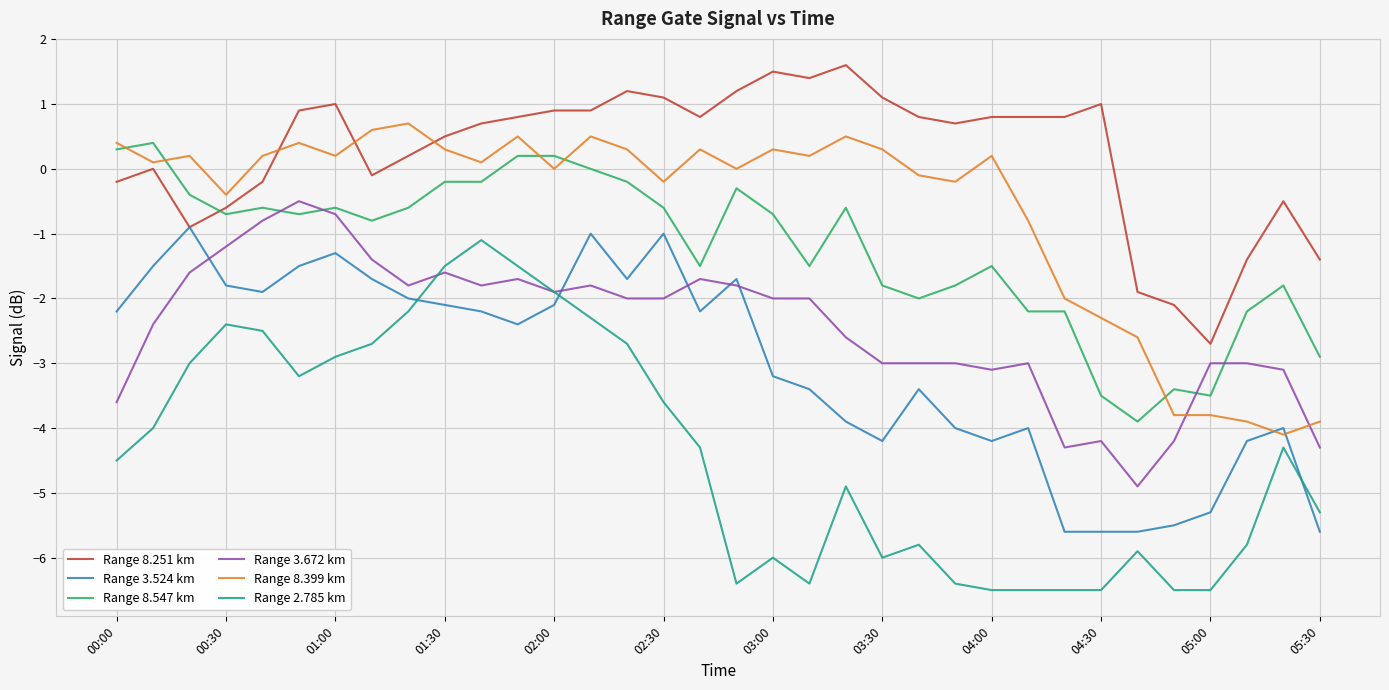

True or false: Range 3.524 km has more than 0 interior local peaks.

True